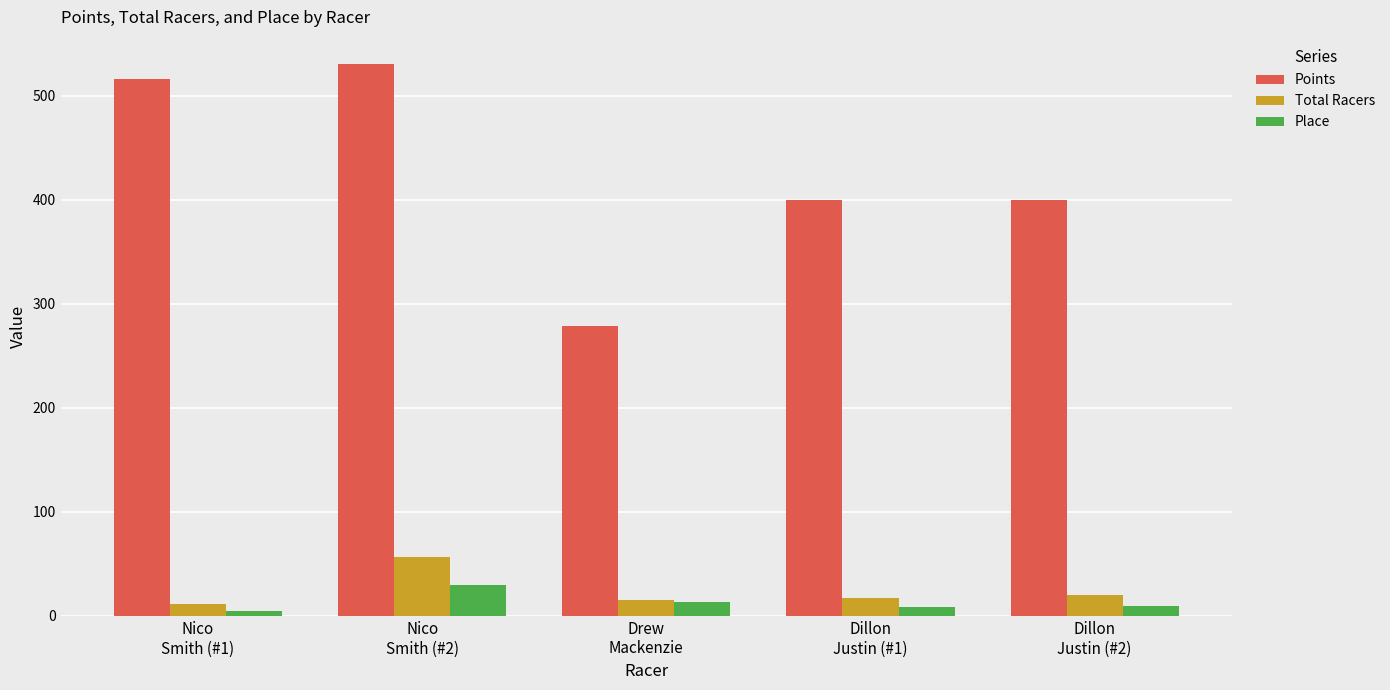

What is the spread (max minus min) of values at Drew
Mackenzie?

265.8